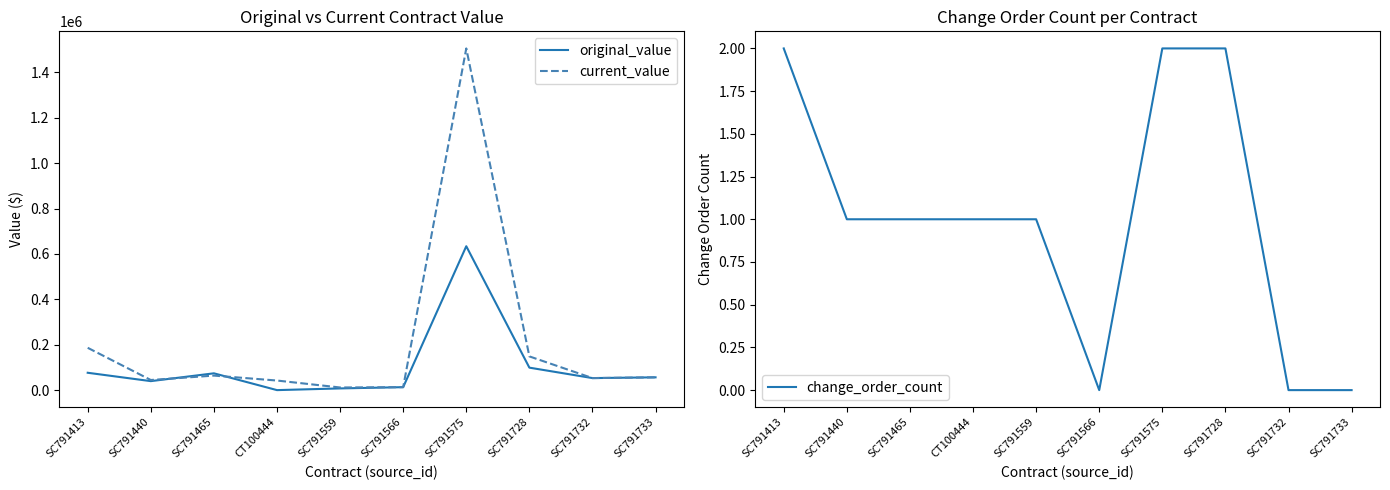

How many data points in change_order_count are less than 1?

3